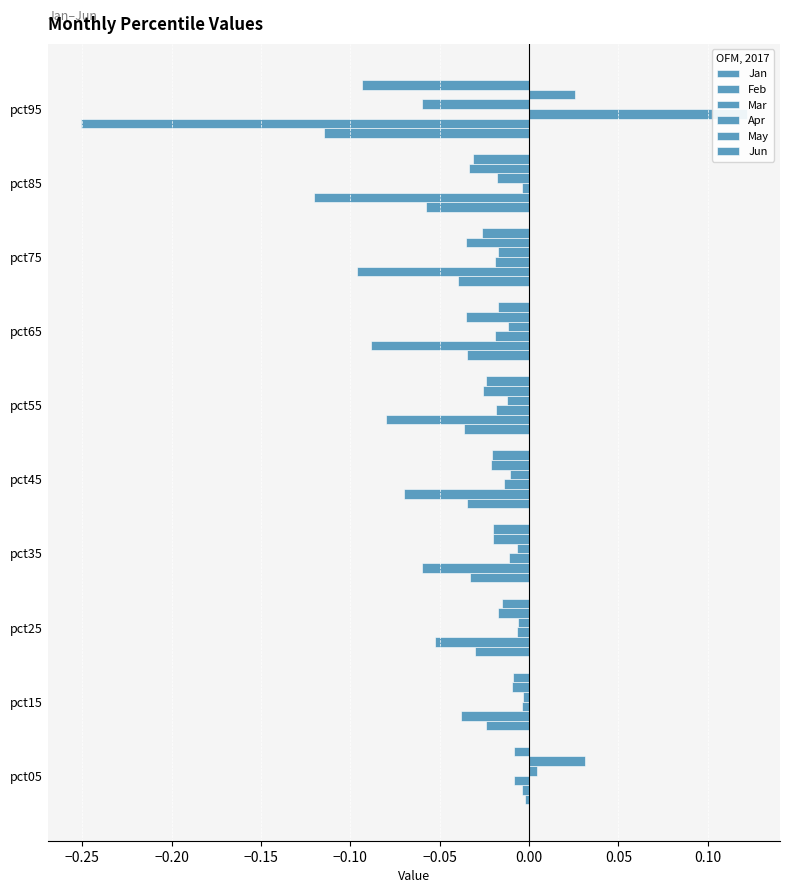

How many categories are shown in the chart?

10